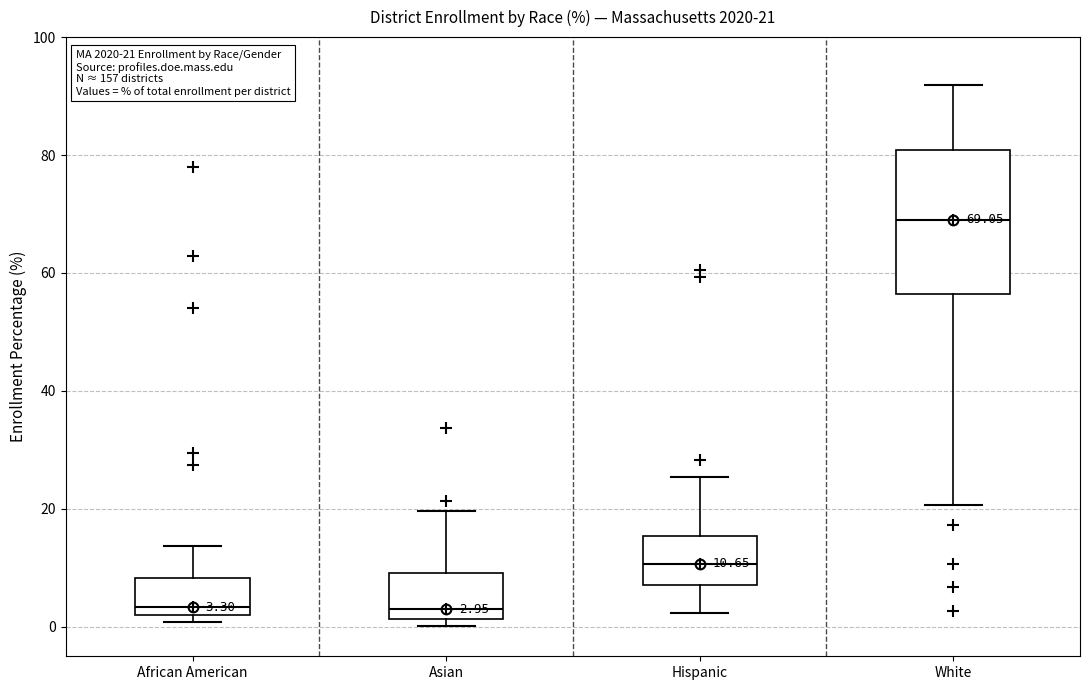

Comparing the boxes themselves (not the whiskers), which one is the tallest?

White